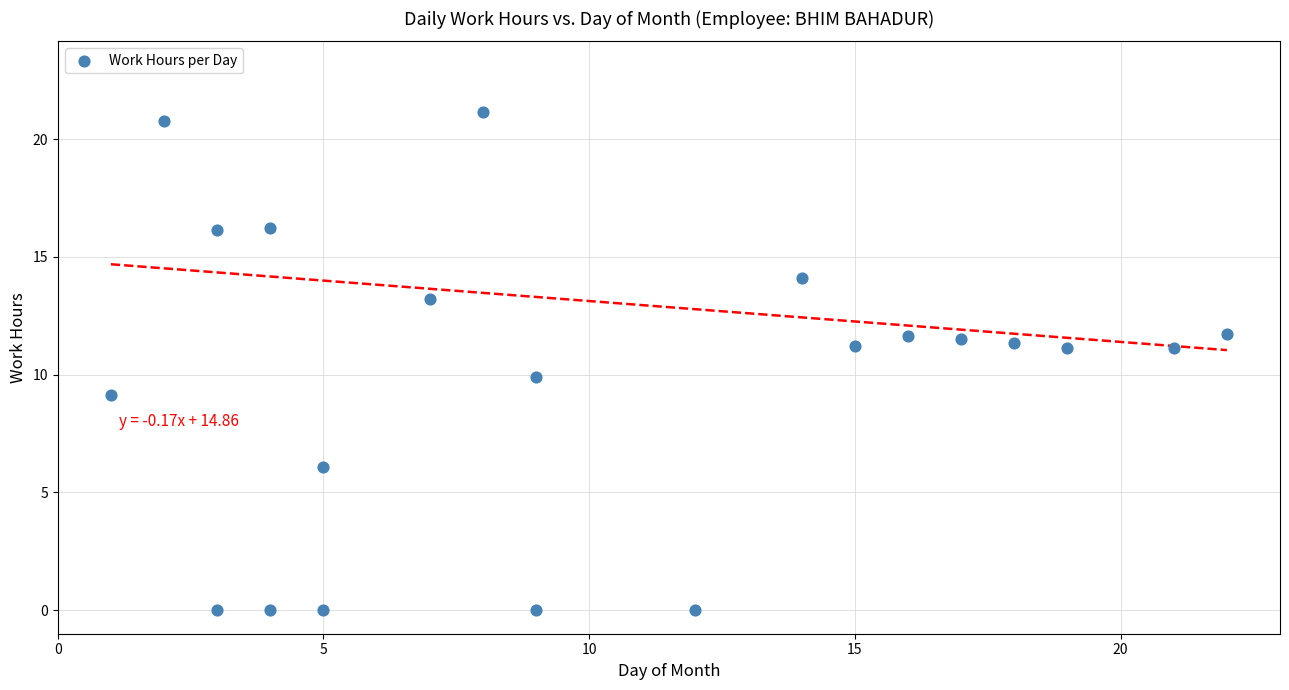

What is the range of X values (max minus min)?

21.0